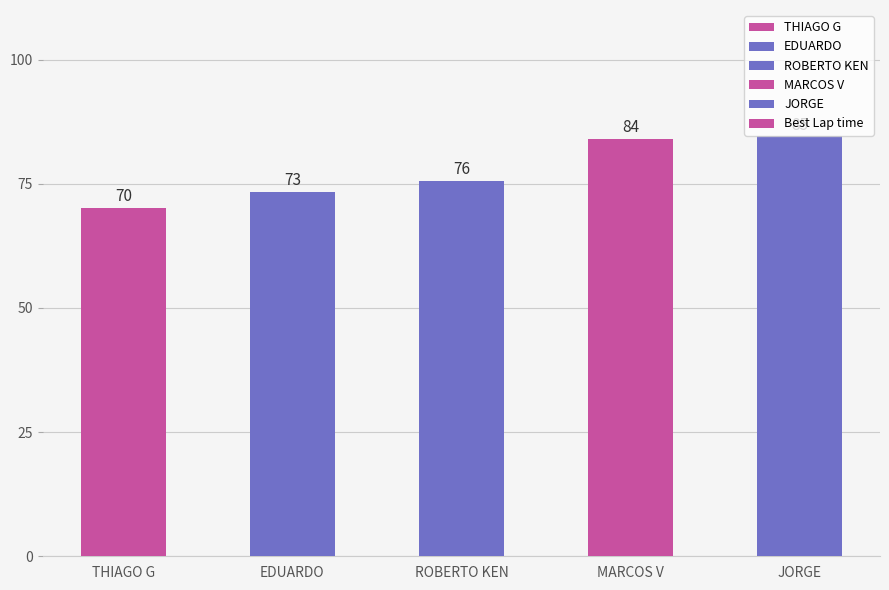

What is the change in value from MARCOS V to JORGE?

+0.5